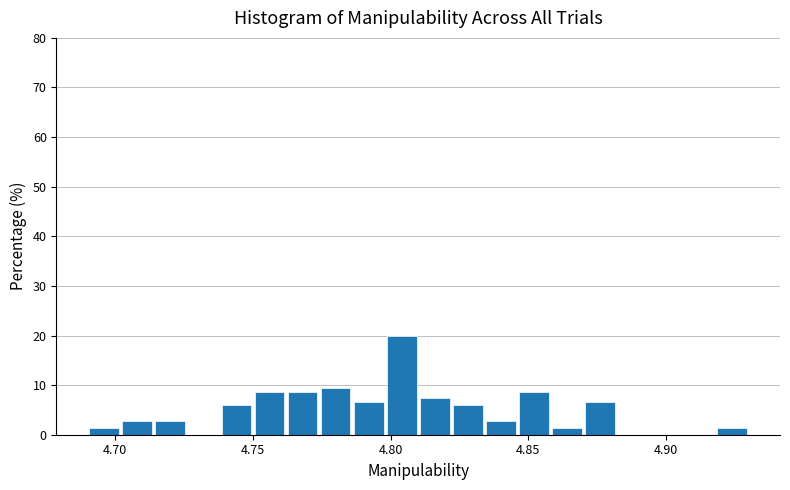

Around what value on the x-axis is the tallest bar? Give the approximate position of its centre, as read against the axis.

4.805